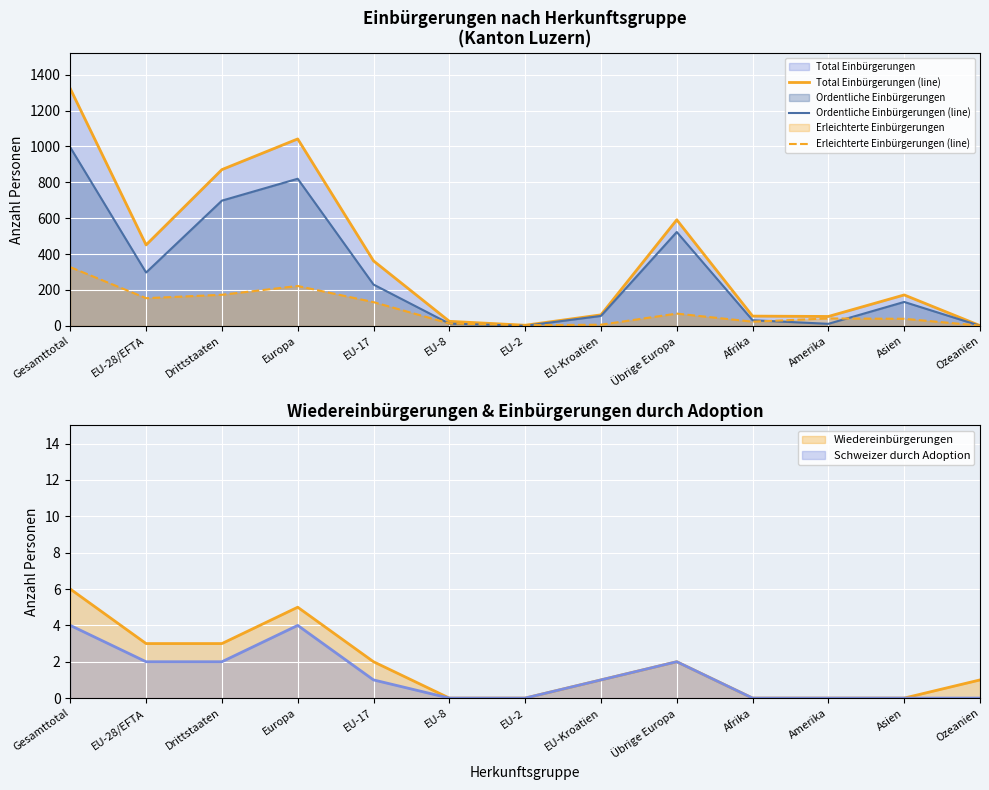

How many data points does each series have?

13